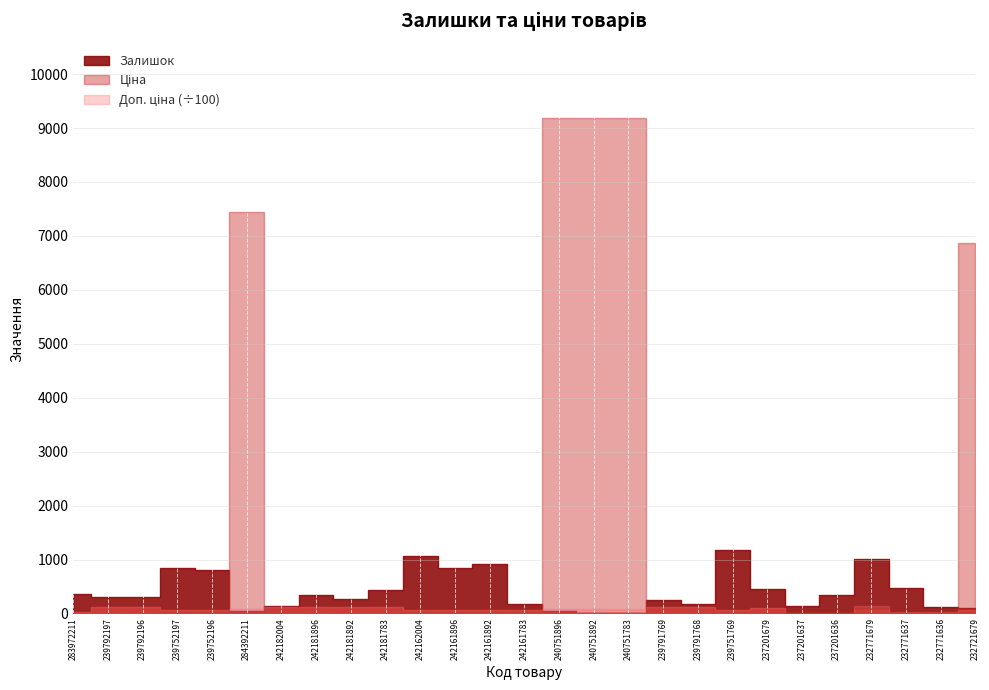

Which has a higher value, 242181896 or 239792196?

242181896